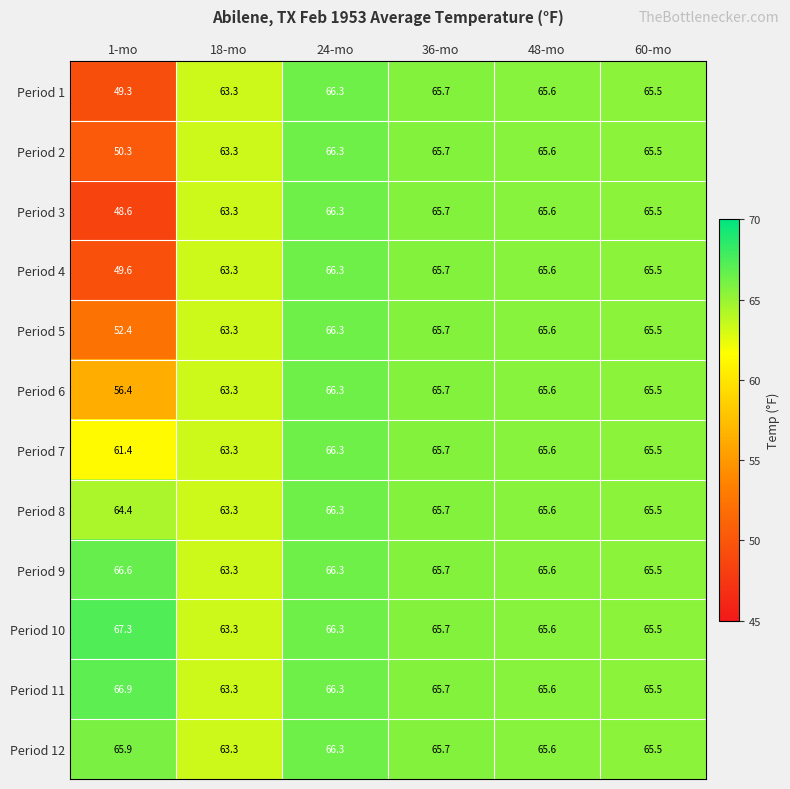

What is the difference between the maximum and minimum values in the Period 2 series?

16.0